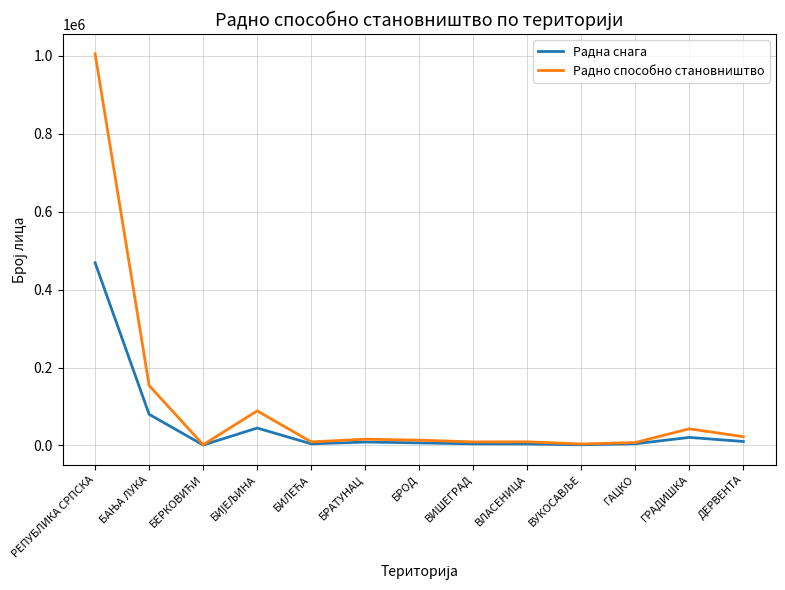

What position from the right is ВИШЕГРАД?

6